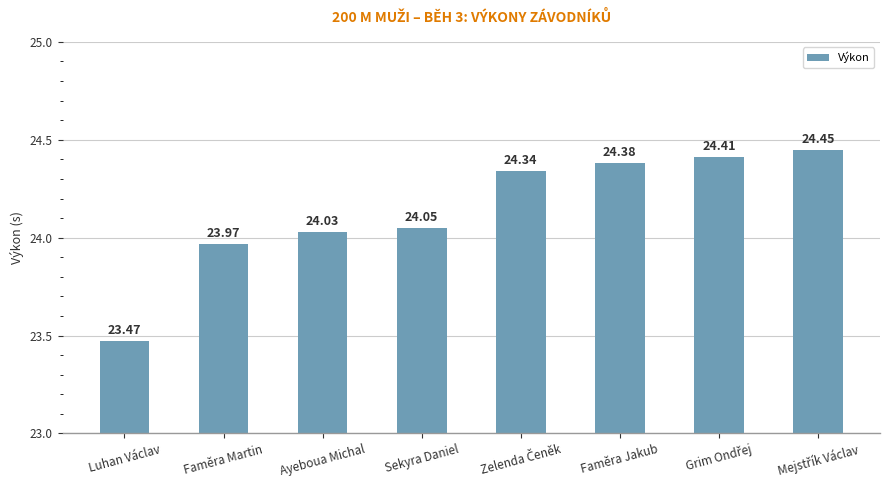

What is the sum of all values?

193.1